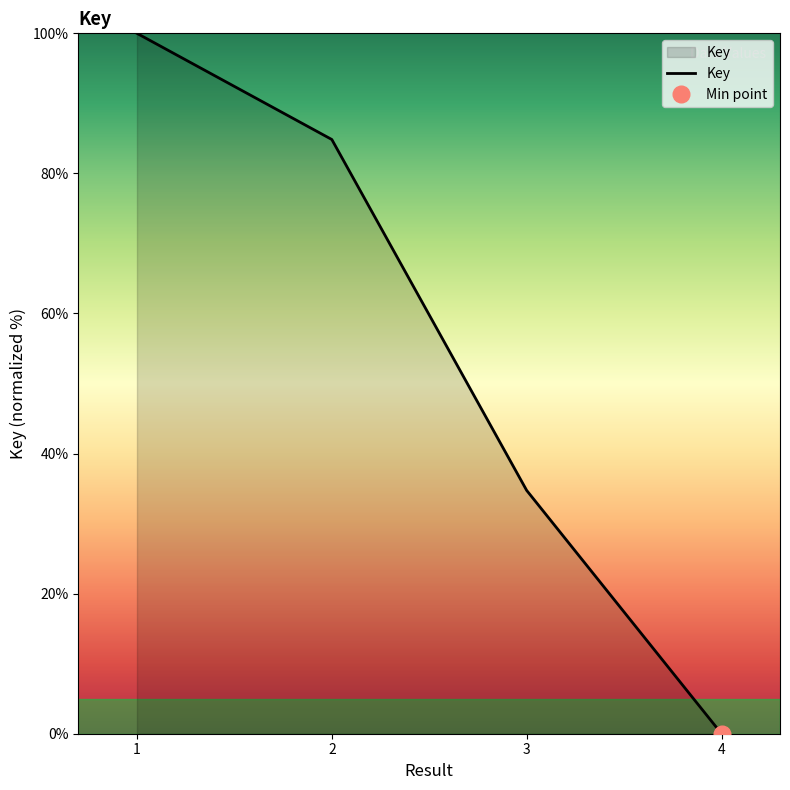

True or false: the data shows 34.7 at 3.

True